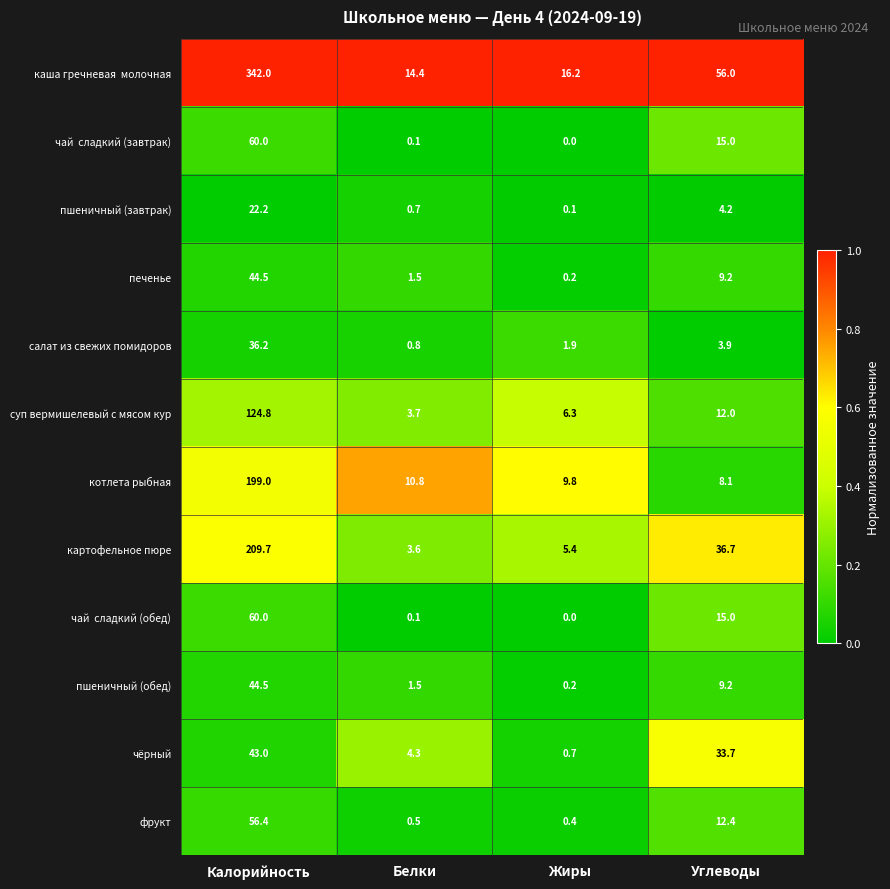

At which category is the sum across all series the highest?

Калорийность